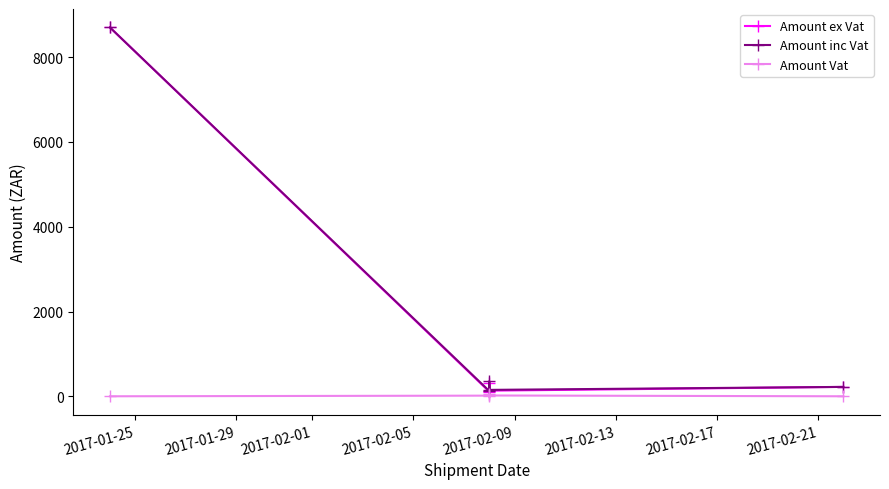

True or false: Amount ex Vat and Amount inc Vat intersect in this chart.

False